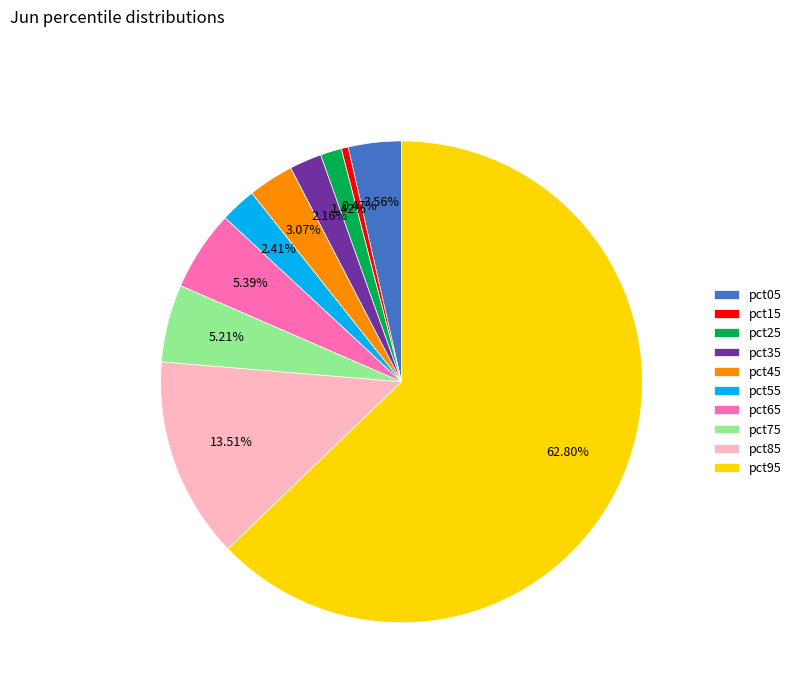

Which category has the biggest portion of the pie?

pct95